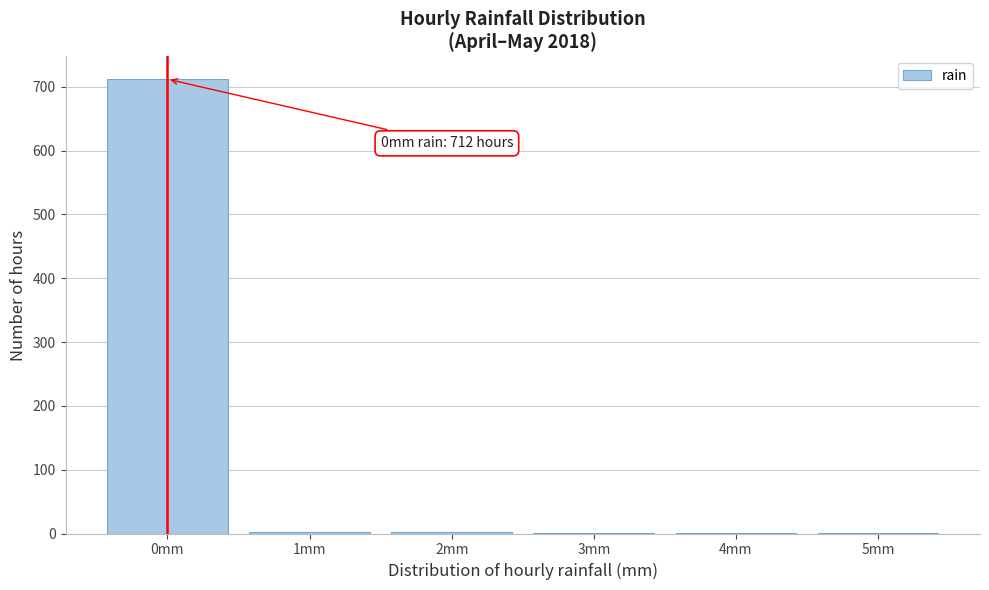

What is the sum of all values?

720